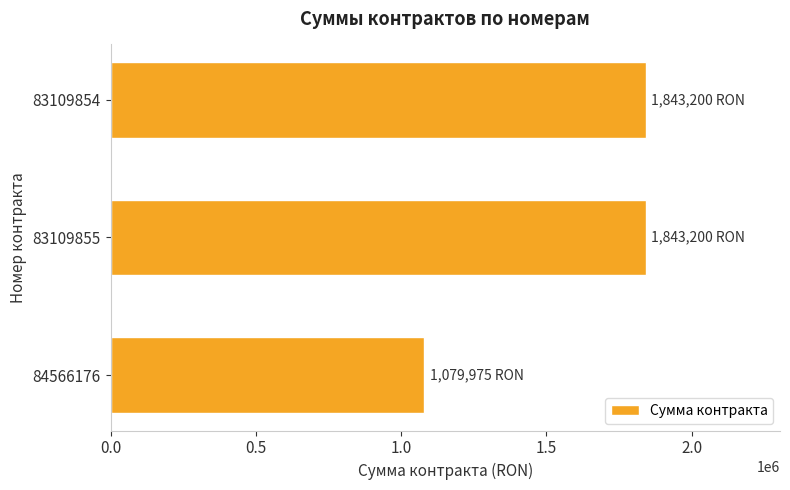

Which has a higher value, 84566176 or 83109855?

83109855